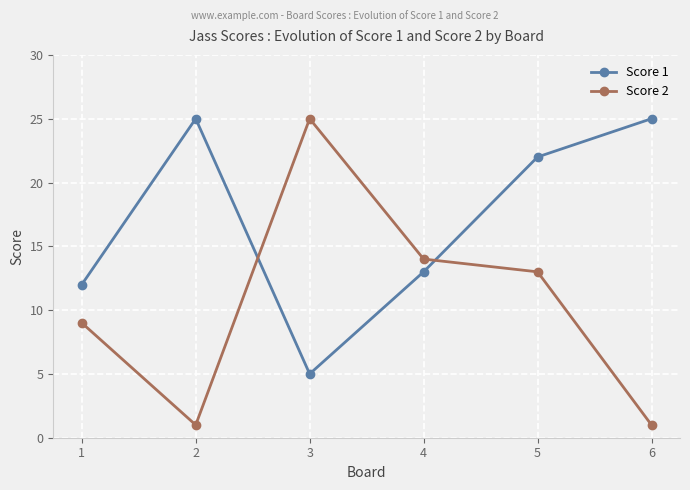

At which label is Score 1 closest to 15?

4